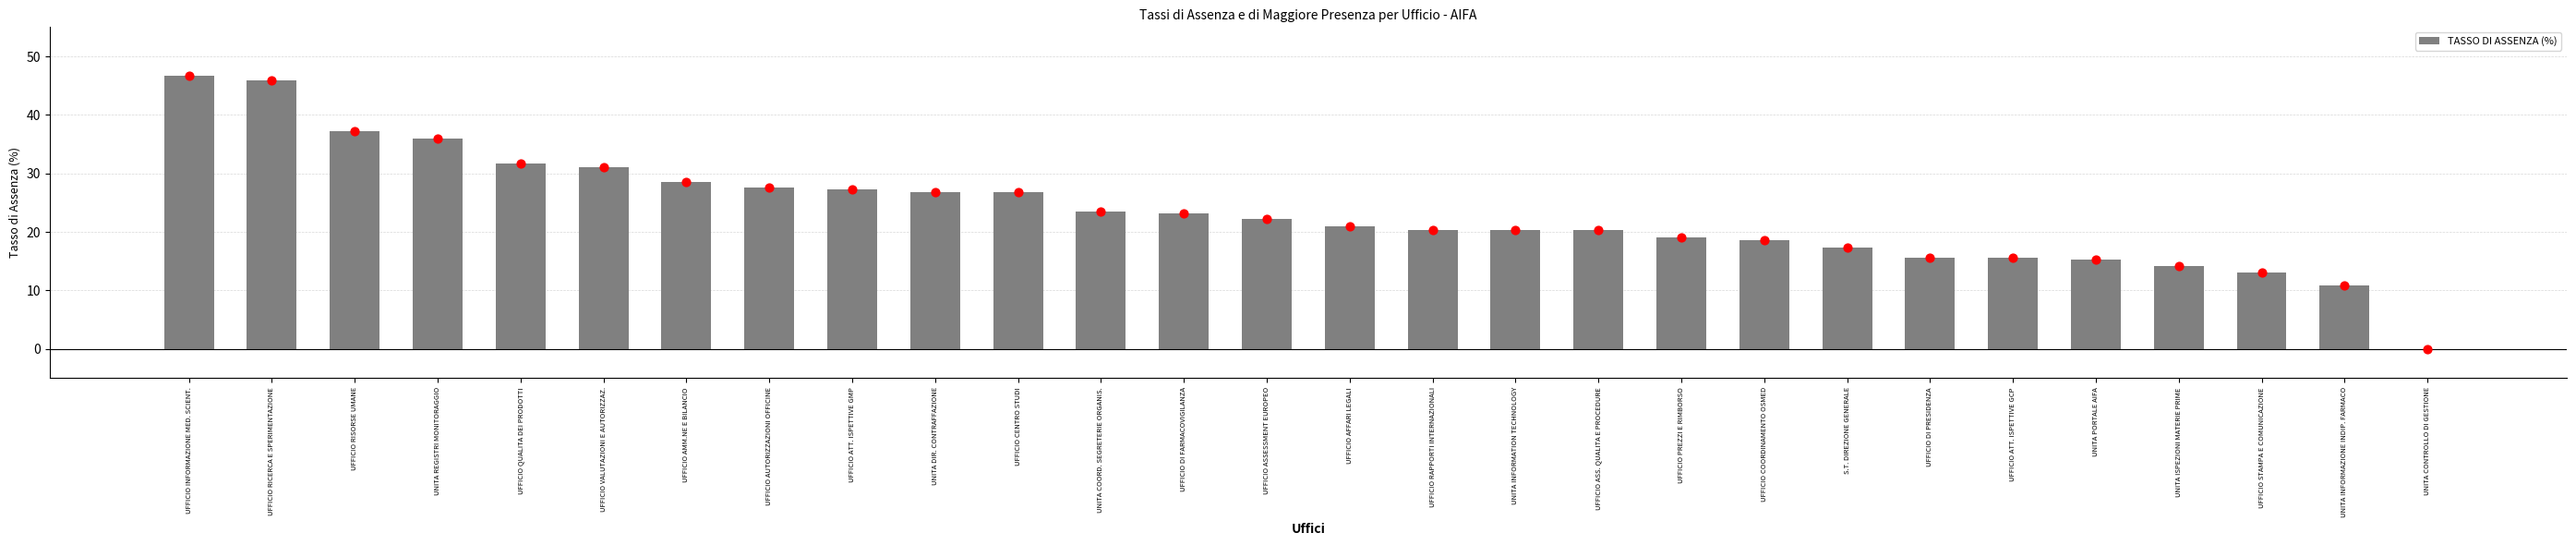

Between UFFICIO ATT. ISPETTIVE GCP and UFFICIO INFORMAZIONE MED. SCIENT., which is larger?

UFFICIO INFORMAZIONE MED. SCIENT.